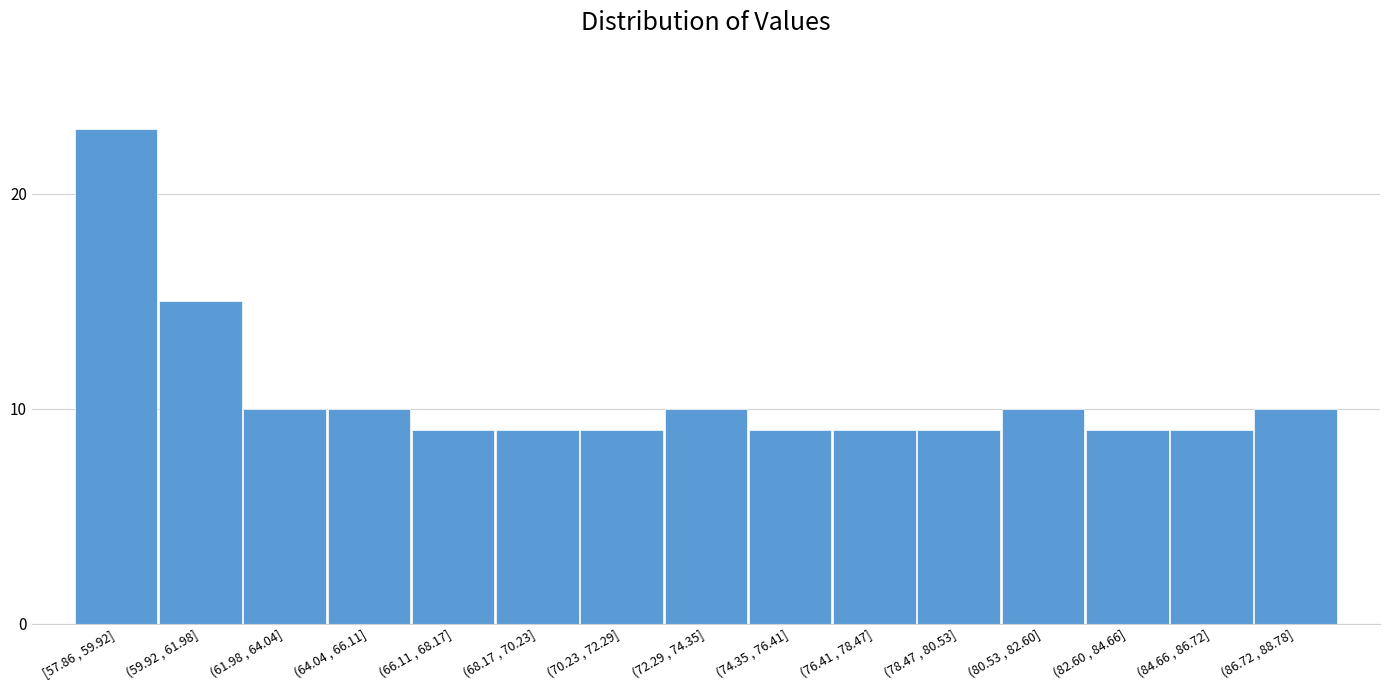

Reading right to left, what are all the values shown in this chart?

10	9	9	10	9	9	9	10	9	9	9	10	10	15	23